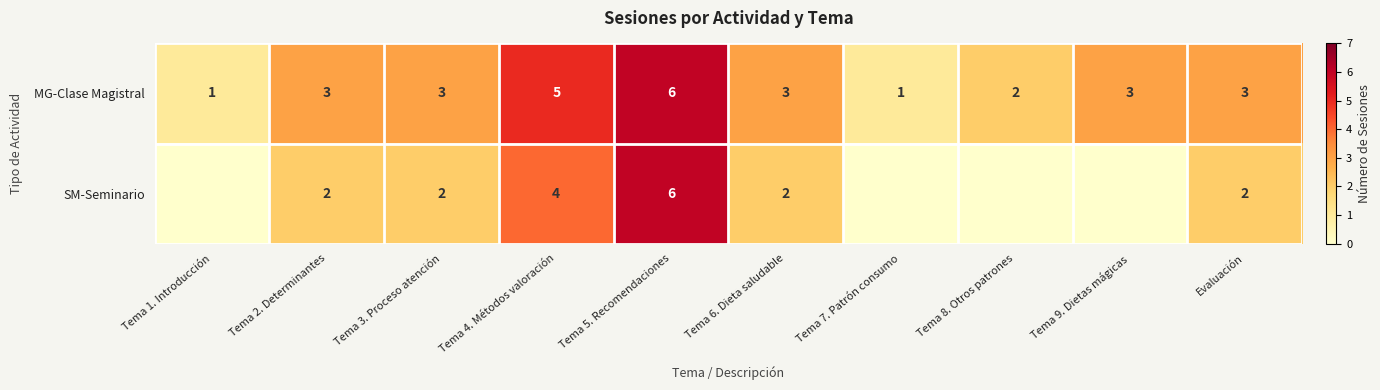

Count the MG-Clase Magistral values in the range 2 to 3.

6